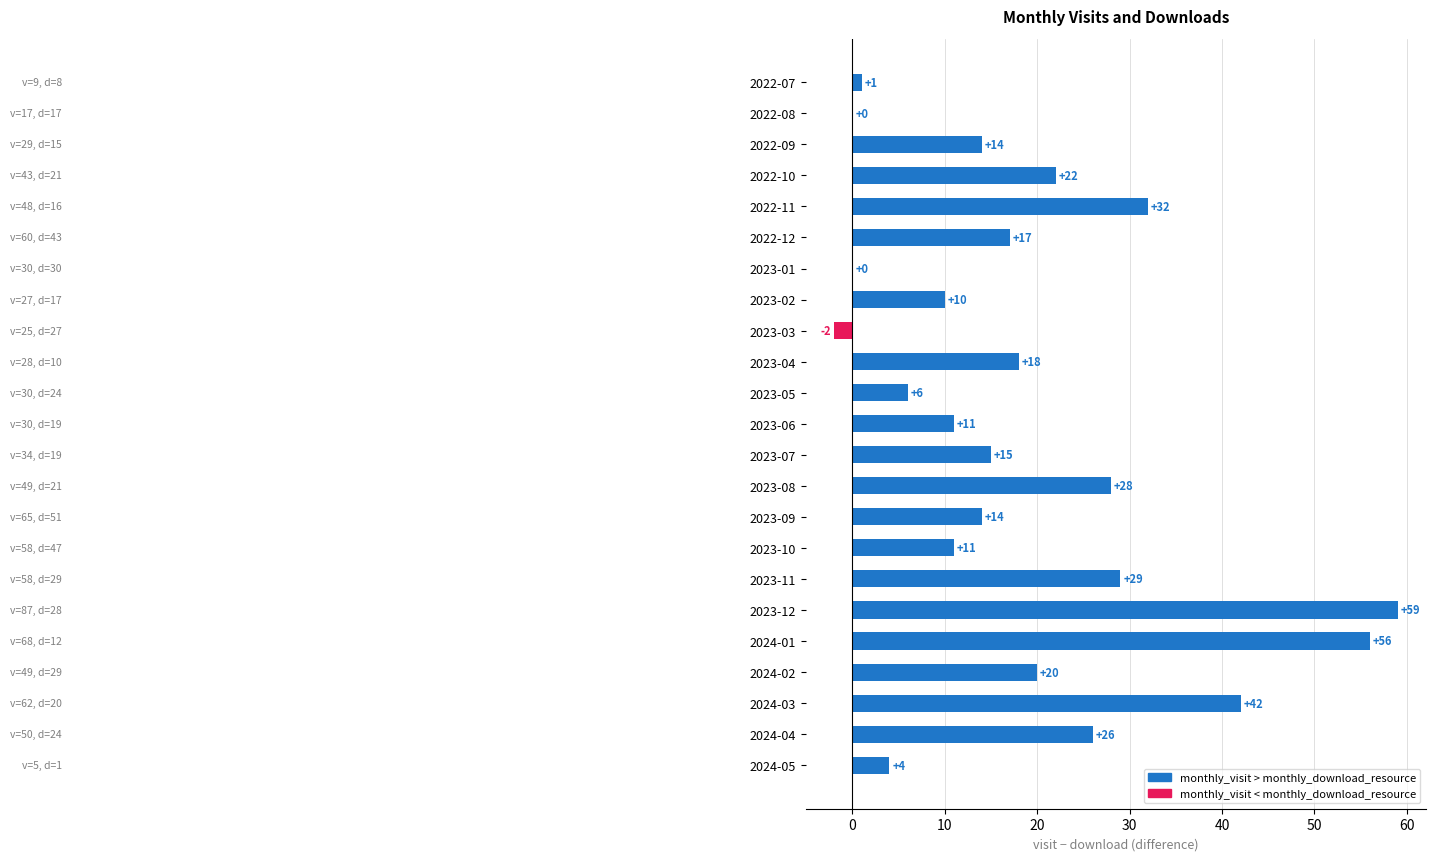

How many distinct data groups are displayed?

1